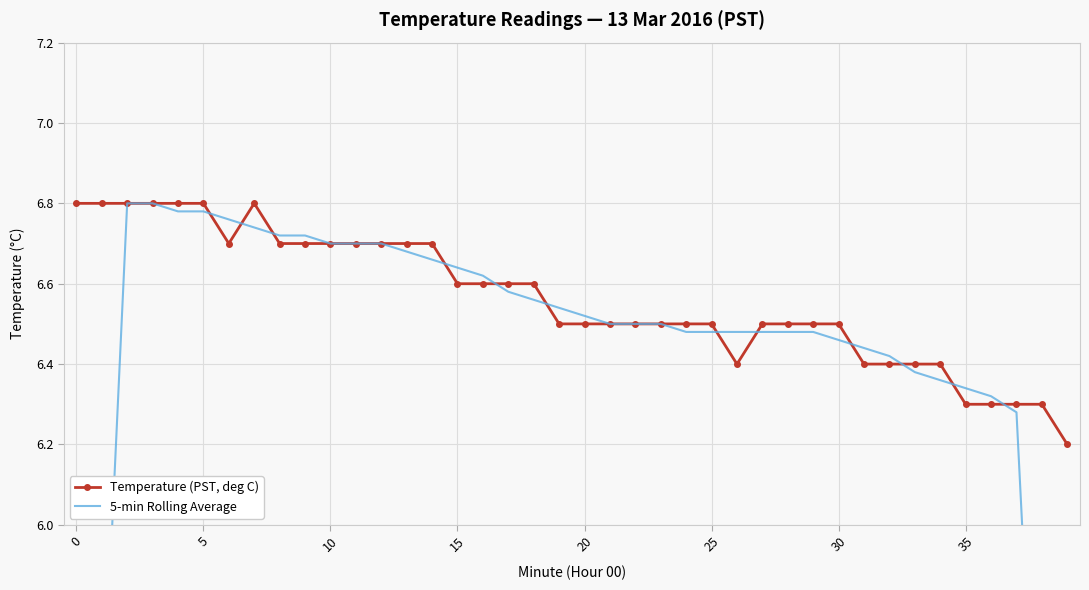

How many lines are shown in the chart?

2